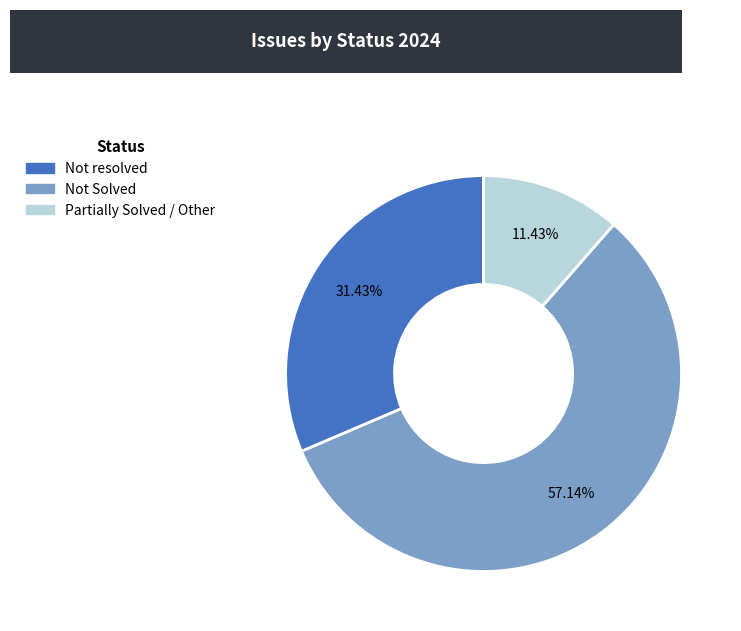

Does any single category account for the majority?

Yes